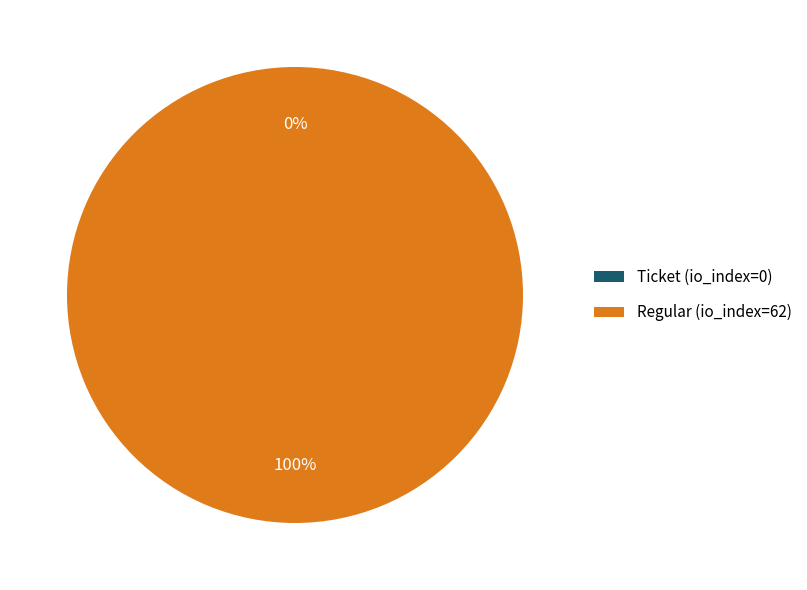

To the nearest percent, what is the difference between the largest and smallest slice percentages?

100%